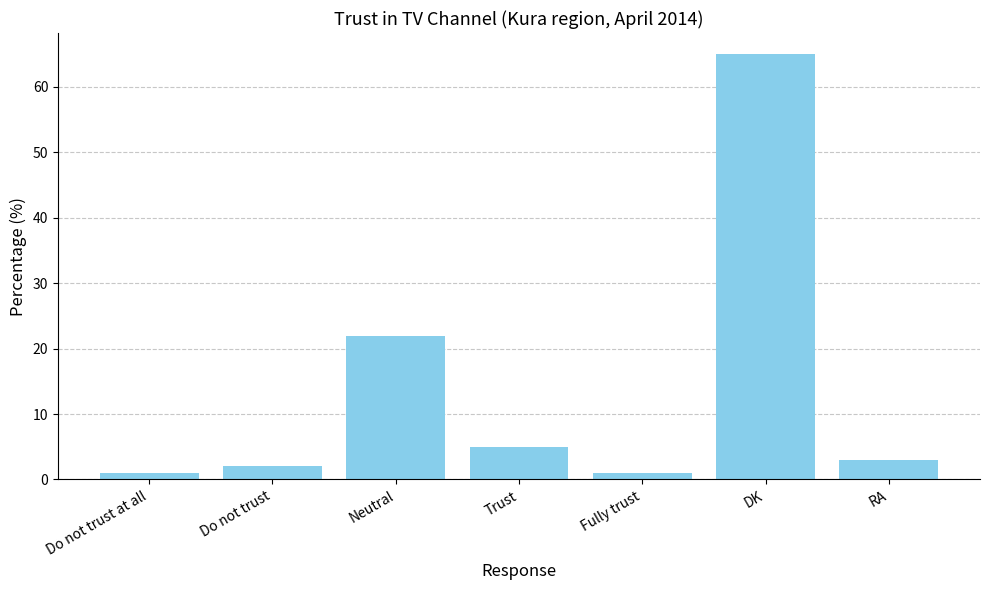

What is the label of the 6th bar from the right?

Do not trust